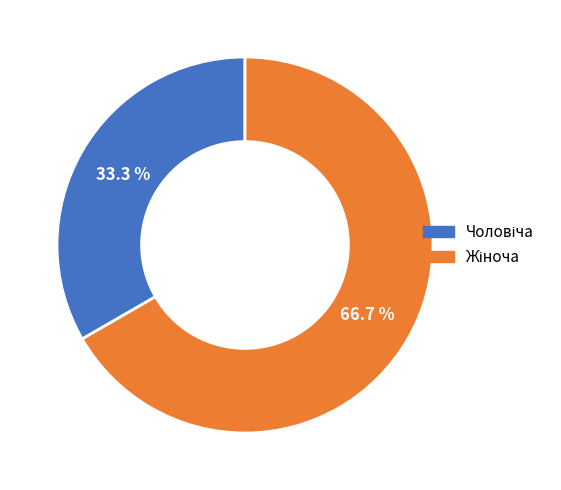

How many segments does this pie chart have?

2